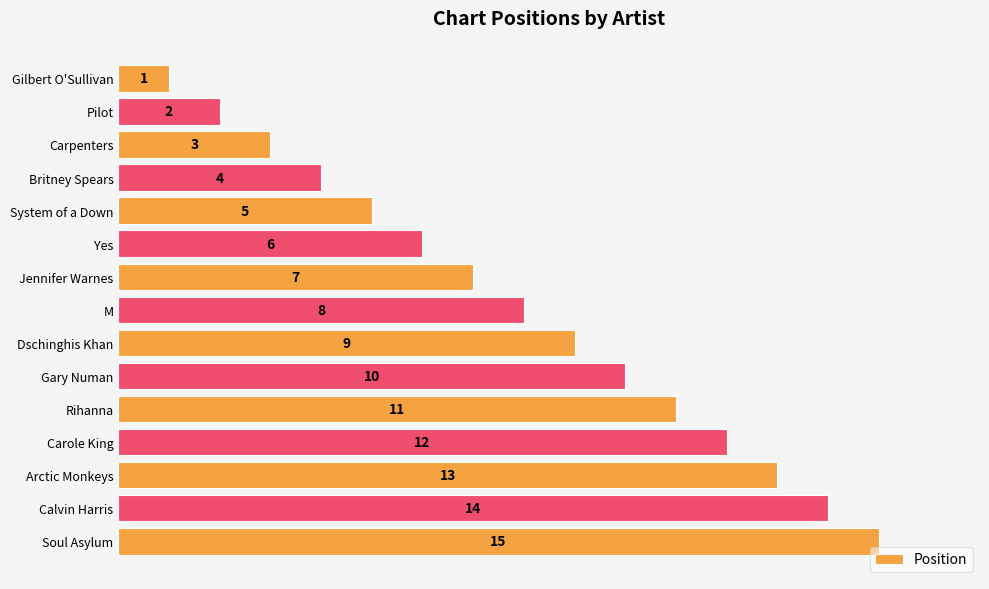

Is it true that the value at Gary Numan is 10?

True